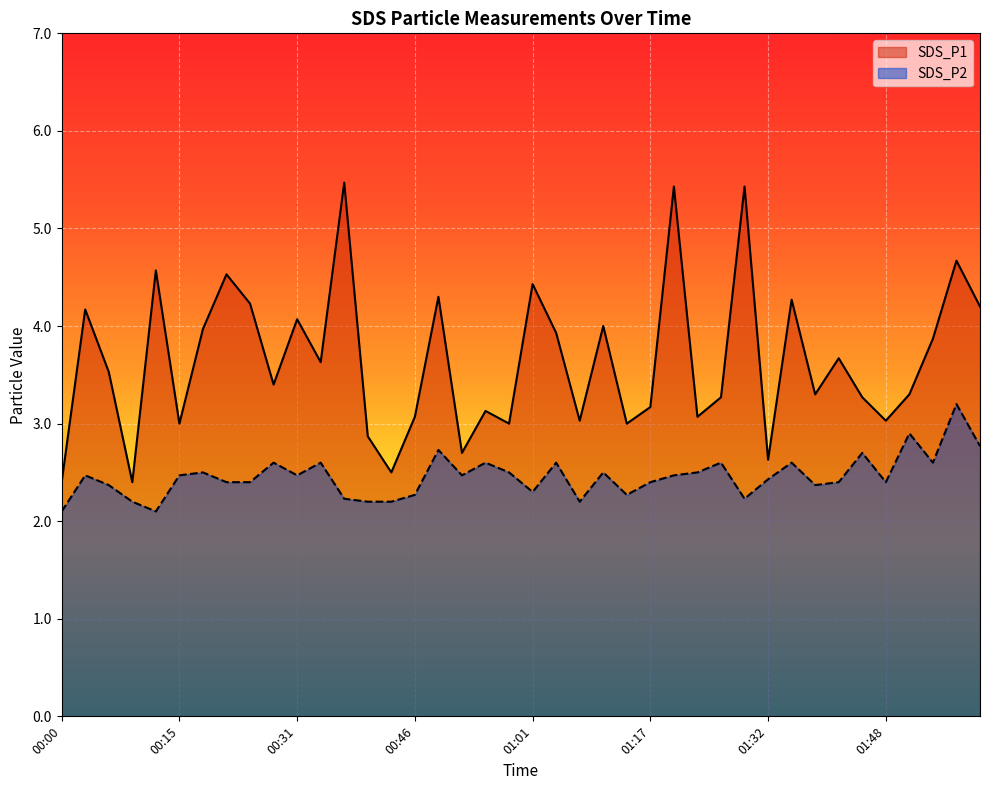

Which series changed the most between 00:31 and 01:48?

SDS_P1